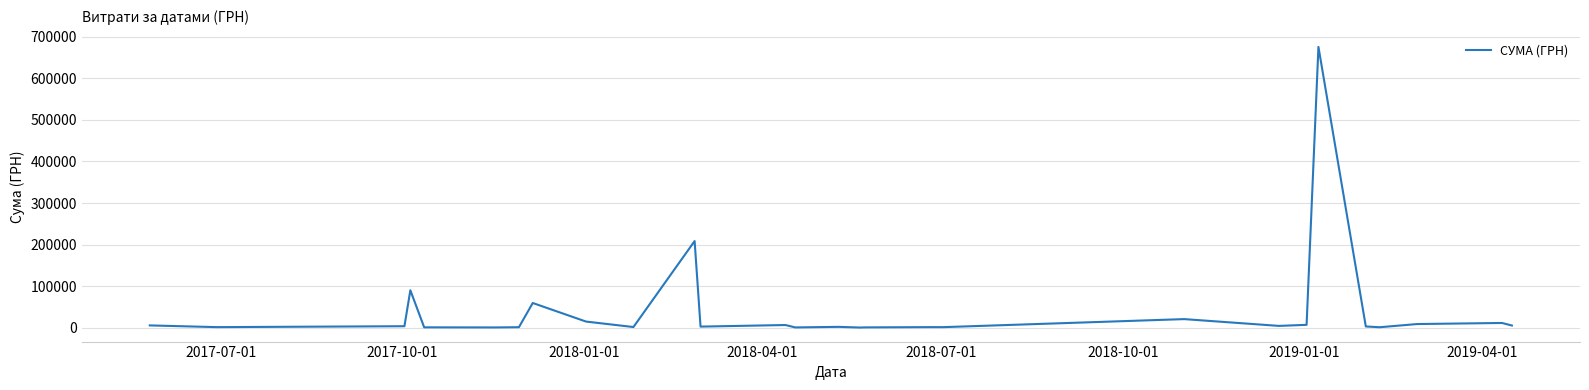

What is the greatest value displayed?

675623.4